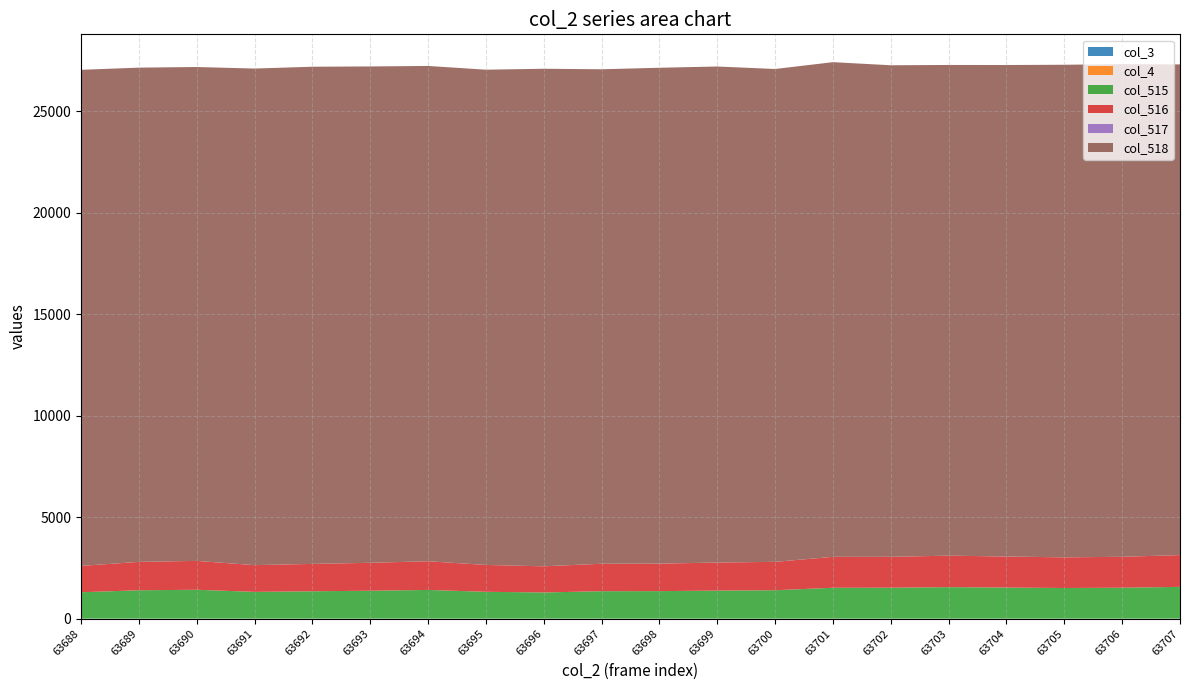

Reading left to right, extract all data points from this chart.

col_3: 0	0	0	0	0	0	0	0	0	0	0	0	0	0	0	0	0	0	0	0
col_4: 0	0	0	0	0	0	0	0	0	0	0	0	0	0	0	0	0	0	0	0
col_515: 1299	1398	1422	1318	1348	1375	1414	1322	1289	1352	1355	1382	1399	1522	1523	1551	1531	1509	1523	1565
col_516: 1299	1397	1422	1317	1348	1375	1413	1322	1288	1351	1353	1381	1398	1522	1523	1551	1529	1509	1523	1565
col_517: 0	1	0	1	0	0	1	0	1	1	2	1	1	0	0	0	2	0	0	0
col_518: 24432	24341	24324	24456	24486	24446	24392	24392	24504	24353	24421	24429	24272	24363	24208	24167	24205	24261	24264	24165